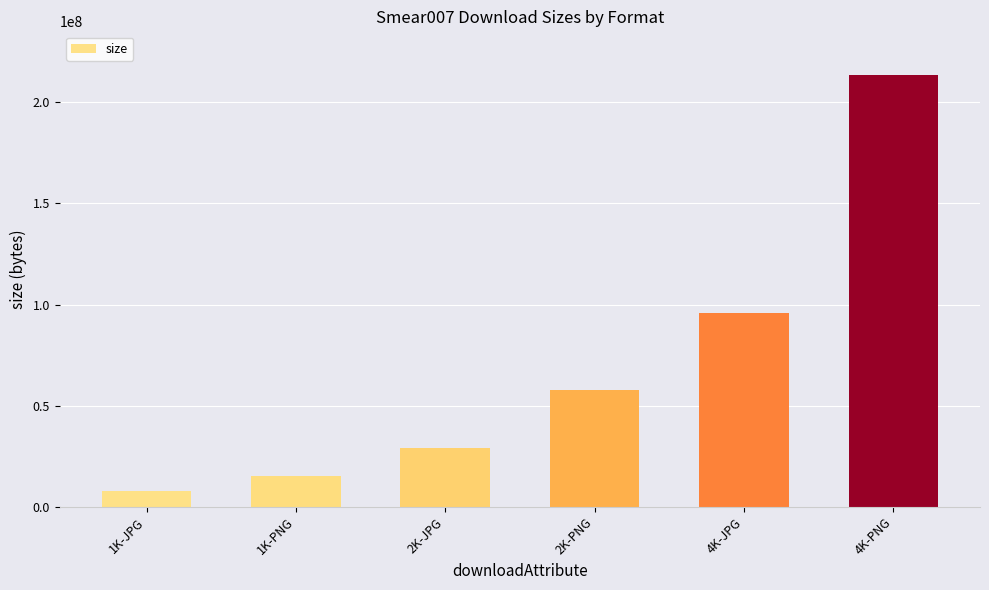

Is it true that the value at 4K-PNG is 213719937?

True